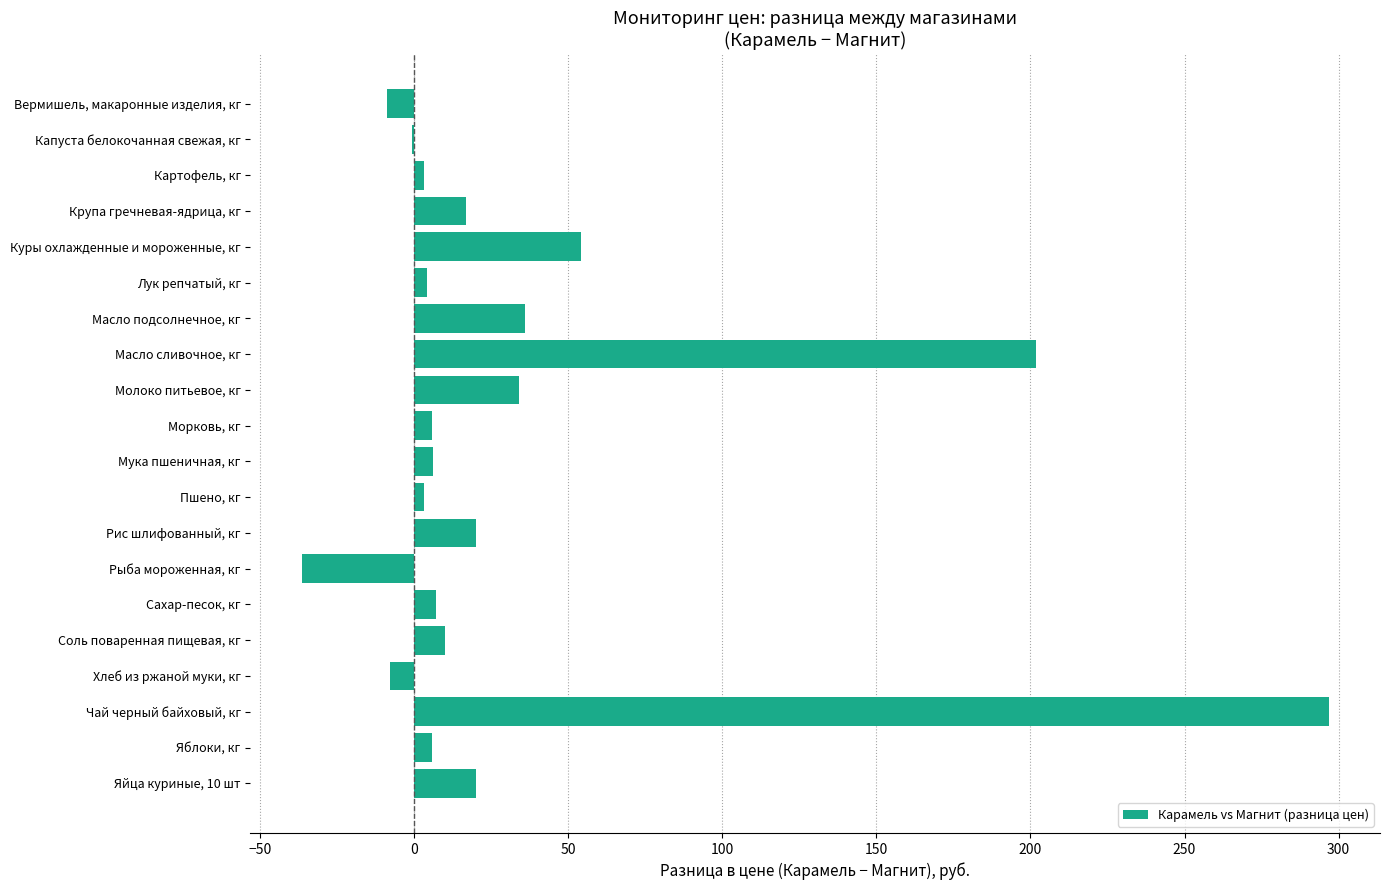

At which label is the value closest to 130?

Масло сливочное, кг